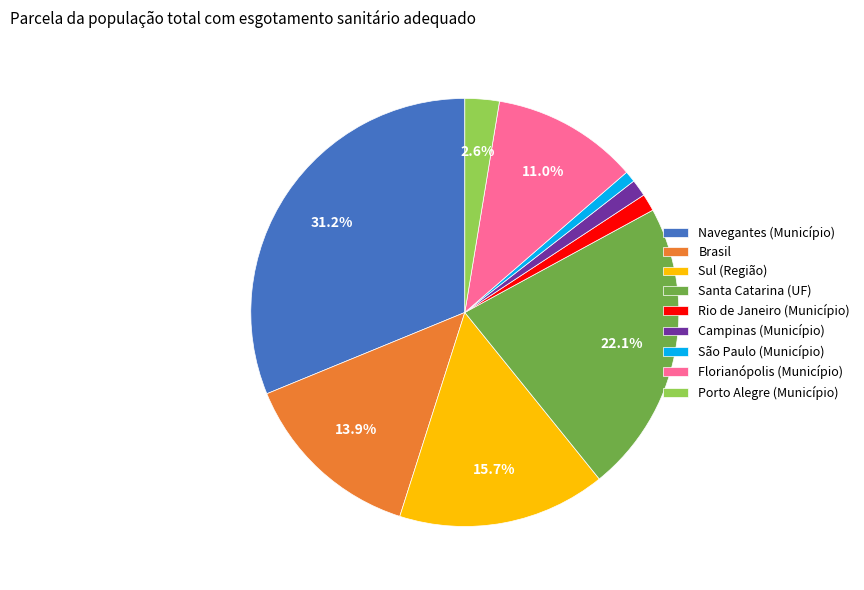

To the nearest percent, what is the difference between the largest and smallest slice percentages?

30%